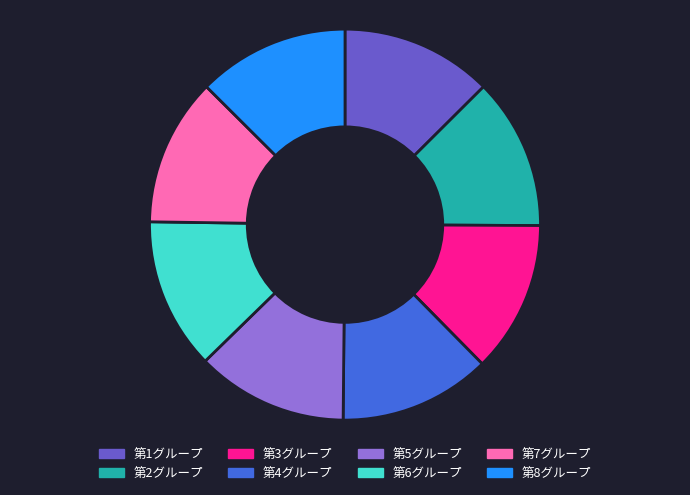

Is there any slice that represents more than half of the pie?

No